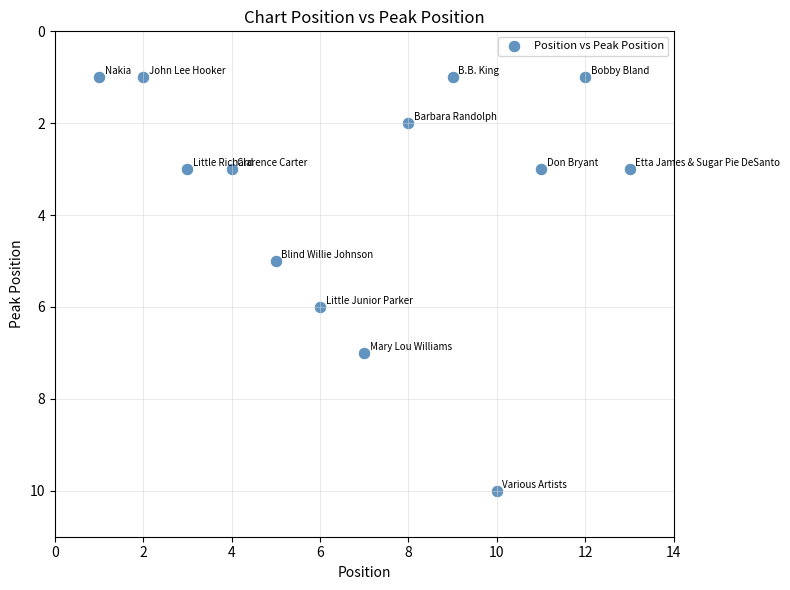

What is the range of Y values (max minus min)?

9